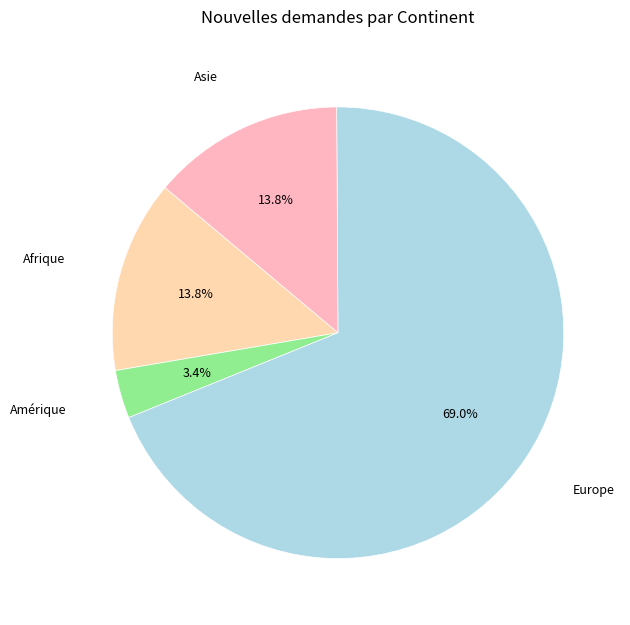

To the nearest percent, what is the difference between the largest and smallest slice percentages?

66%